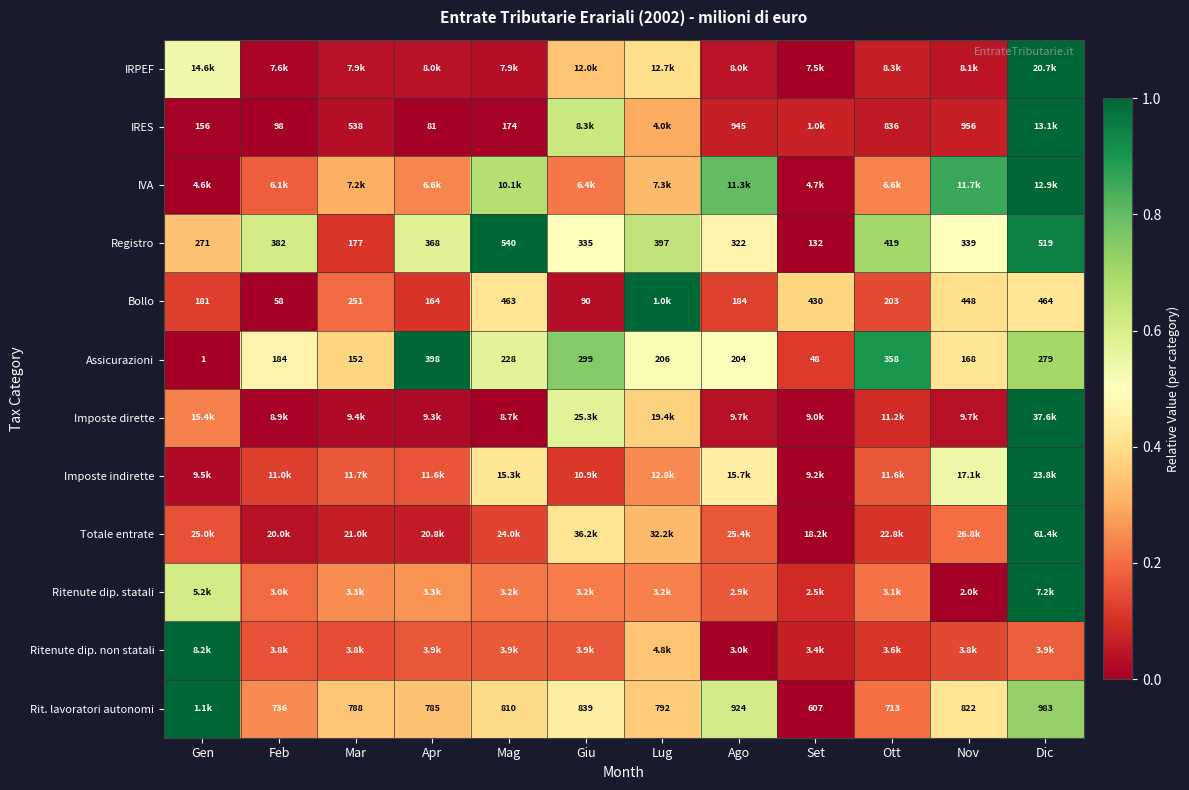

Count the number of data series in this chart.

12